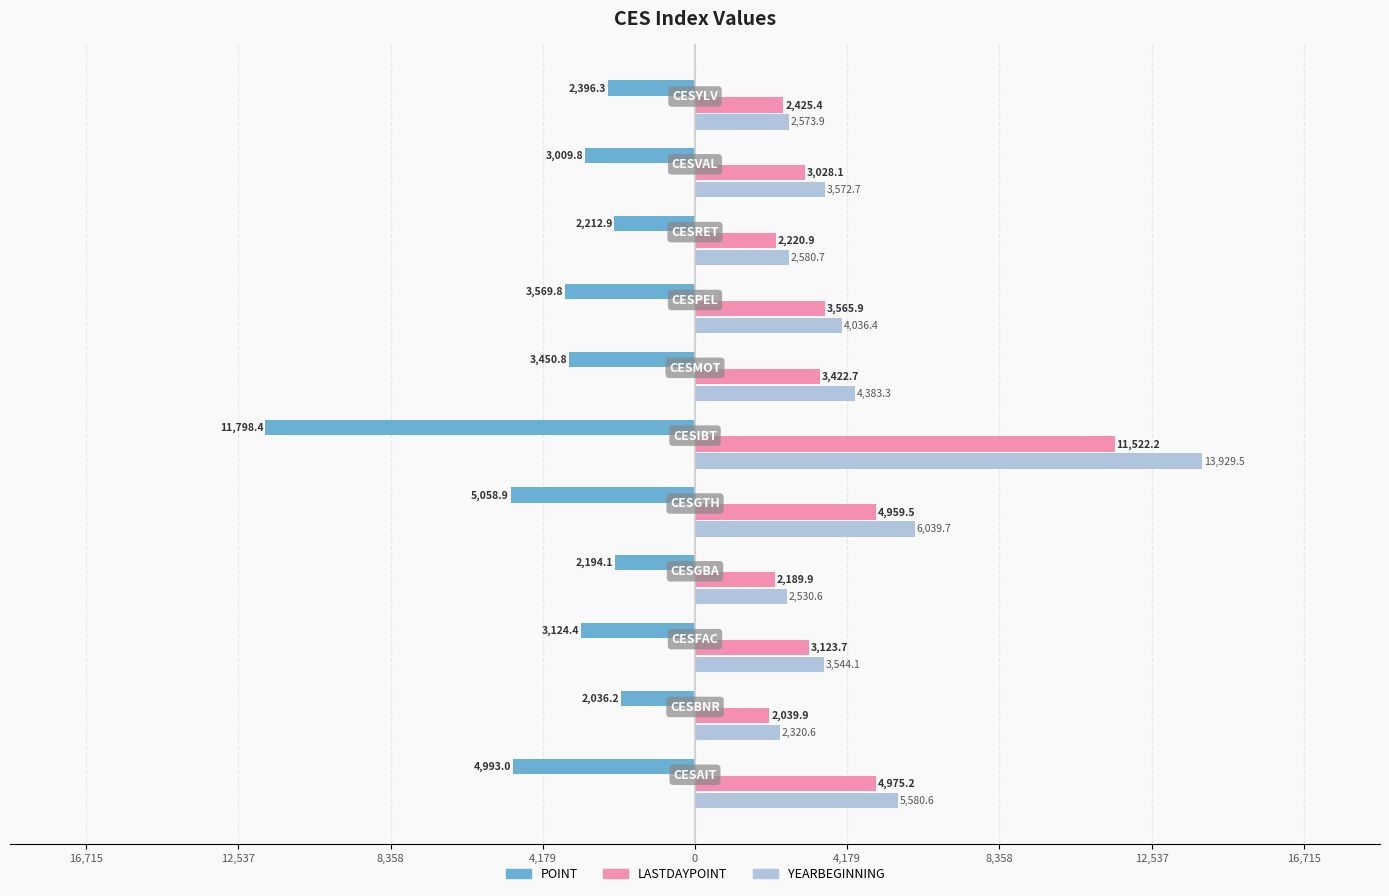

Which series has the largest total across all categories?

YEARBEGINNING